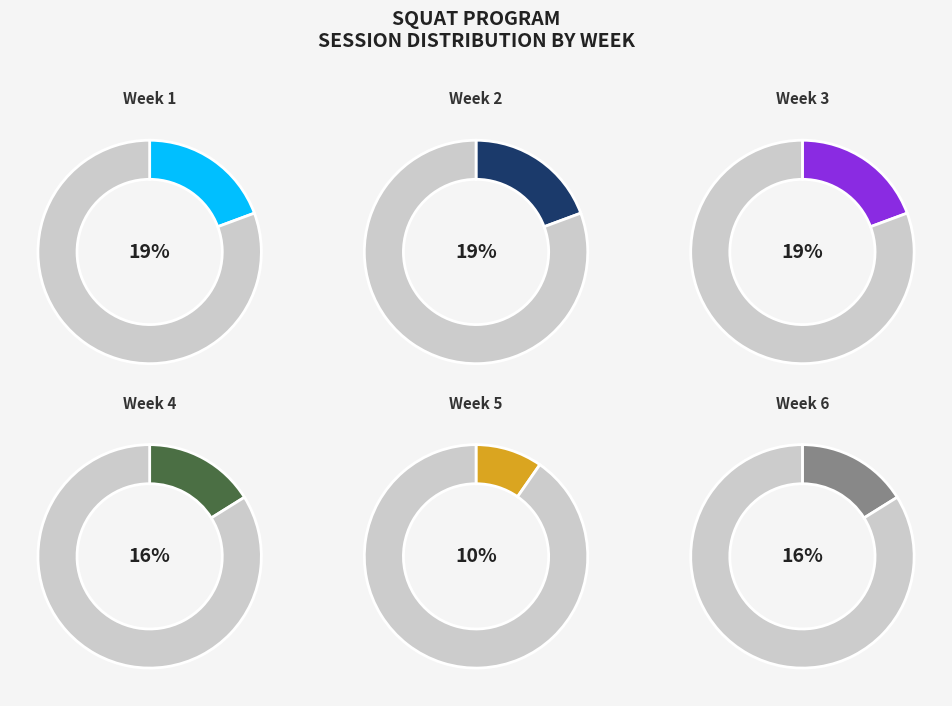

How many slices are in this pie chart?

6